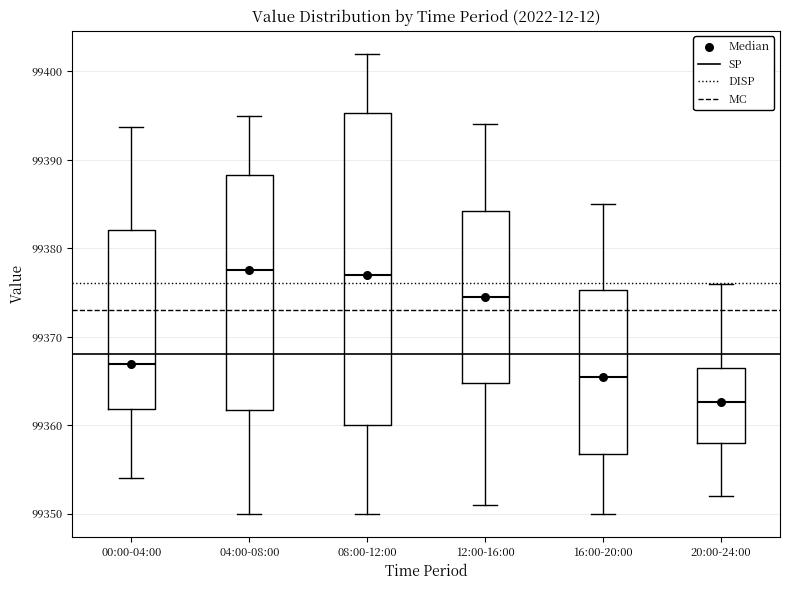

Reading left to right, transcribe this box plot: for each box, give where its median line is, the range the box spans, and where its two whiskers end, as read against the y-axis. The values are not printed on the chart, so give them approximately, as read against the axis.

00:00-04:00: median 99367, box 99362 to 99382, whiskers 99354 to 99394
04:00-08:00: median 99378, box 99362 to 99388, whiskers 99350 to 99395
08:00-12:00: median 99377, box 99360 to 99395, whiskers 99350 to 99402
12:00-16:00: median 99375, box 99365 to 99384, whiskers 99351 to 99394
16:00-20:00: median 99366, box 99357 to 99375, whiskers 99350 to 99385
20:00-24:00: median 99363, box 99358 to 99367, whiskers 99352 to 99376